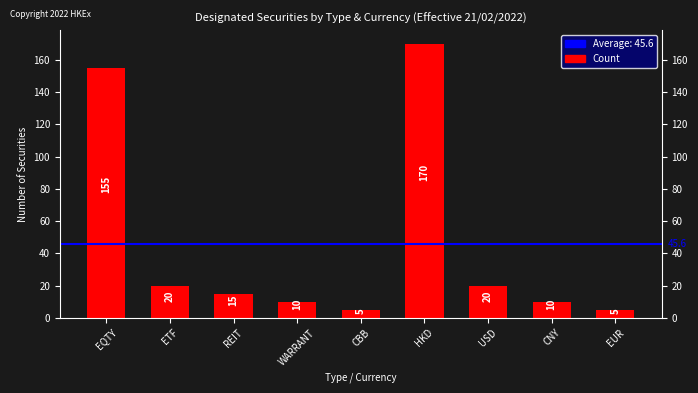

What is the difference between the values at CNY and EQTY?

145